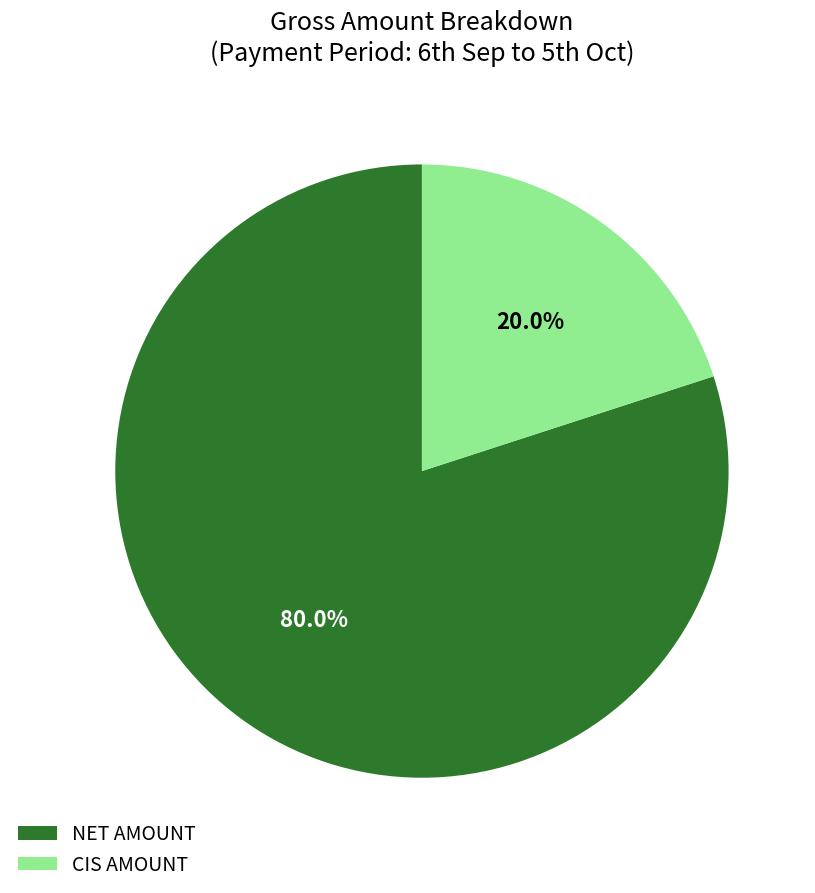

Does any single category account for the majority?

Yes